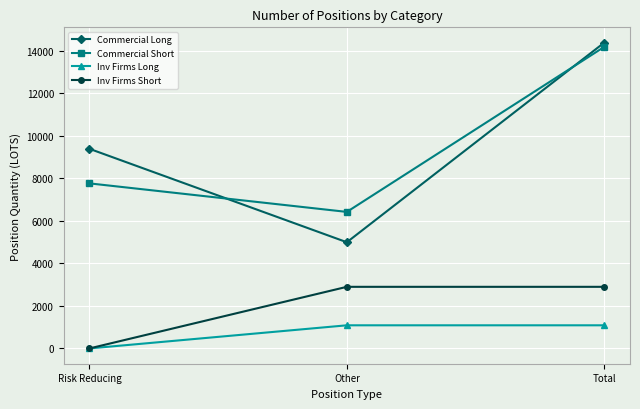

What is the label of the 2nd point from the right?

Other